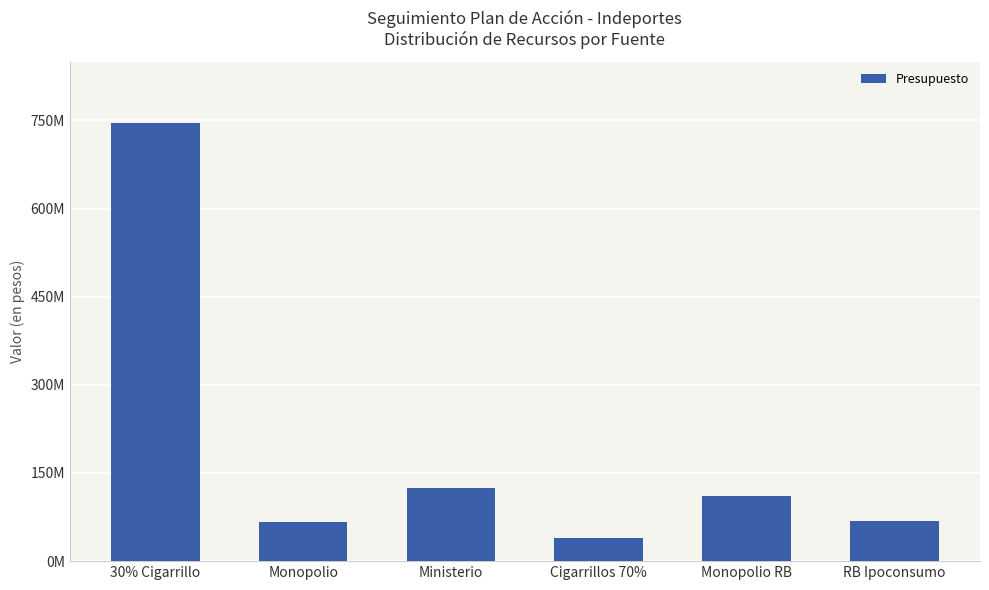

At which label does the data first exceed 111000000?

30% Cigarrillo